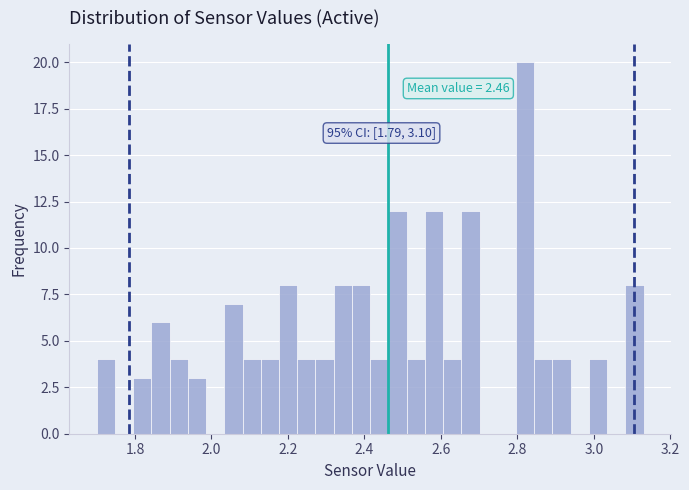

Read against the x-axis, roughly where is the centre of the tallest bar?

2.82